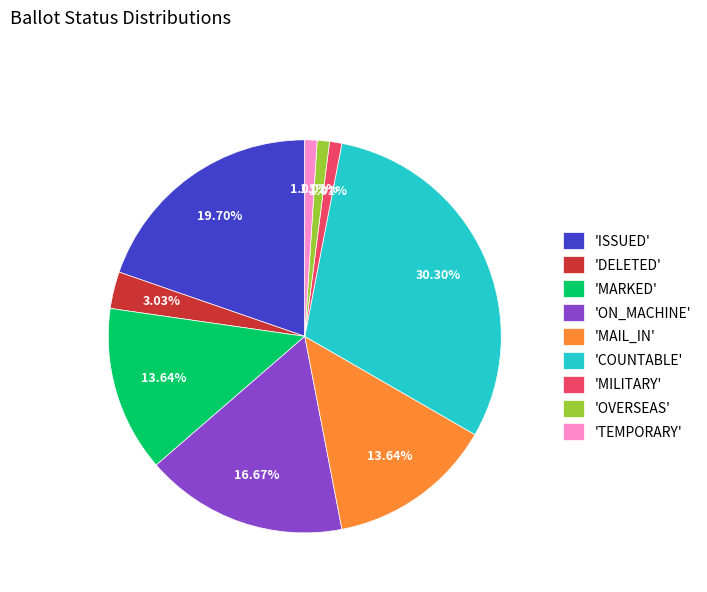

Which slice is the largest?

'COUNTABLE'